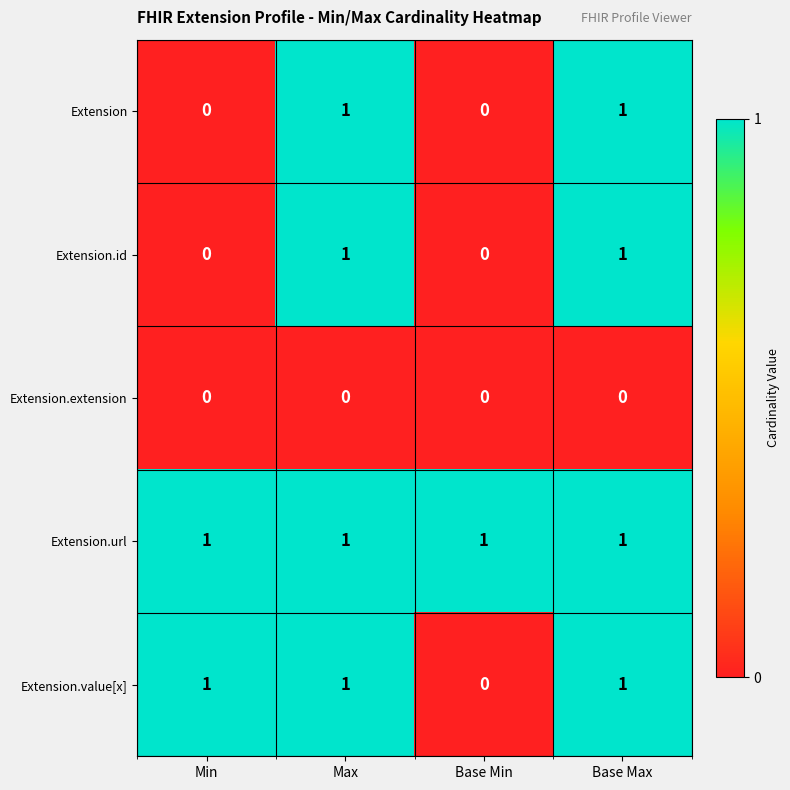

How many categories are shown in the chart?

4